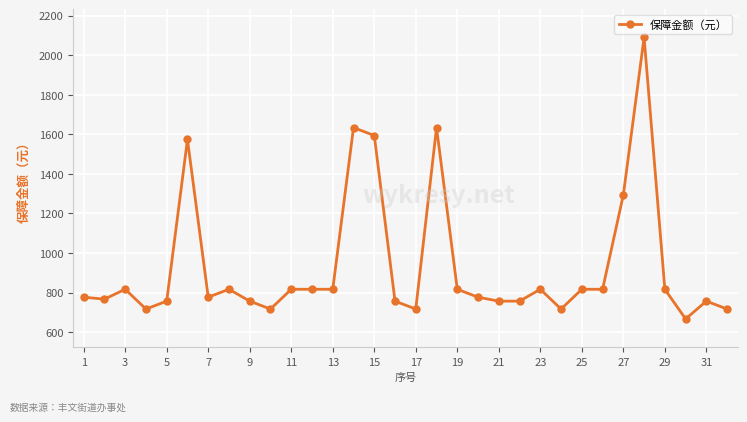

Does the chart have visible grid lines?

Yes